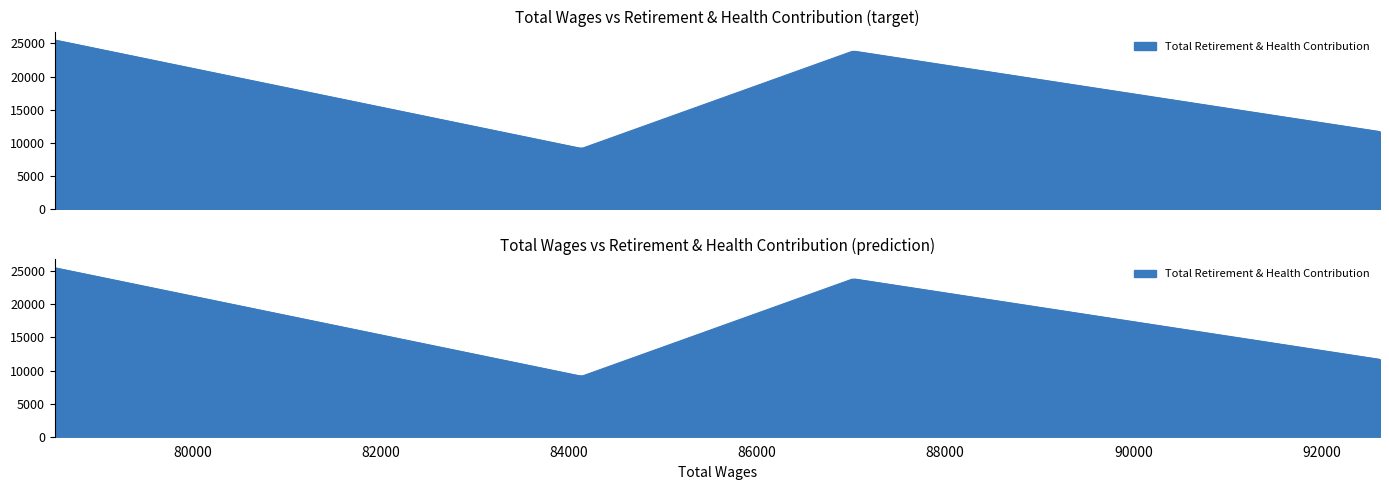

How many lines are shown in the chart?

1